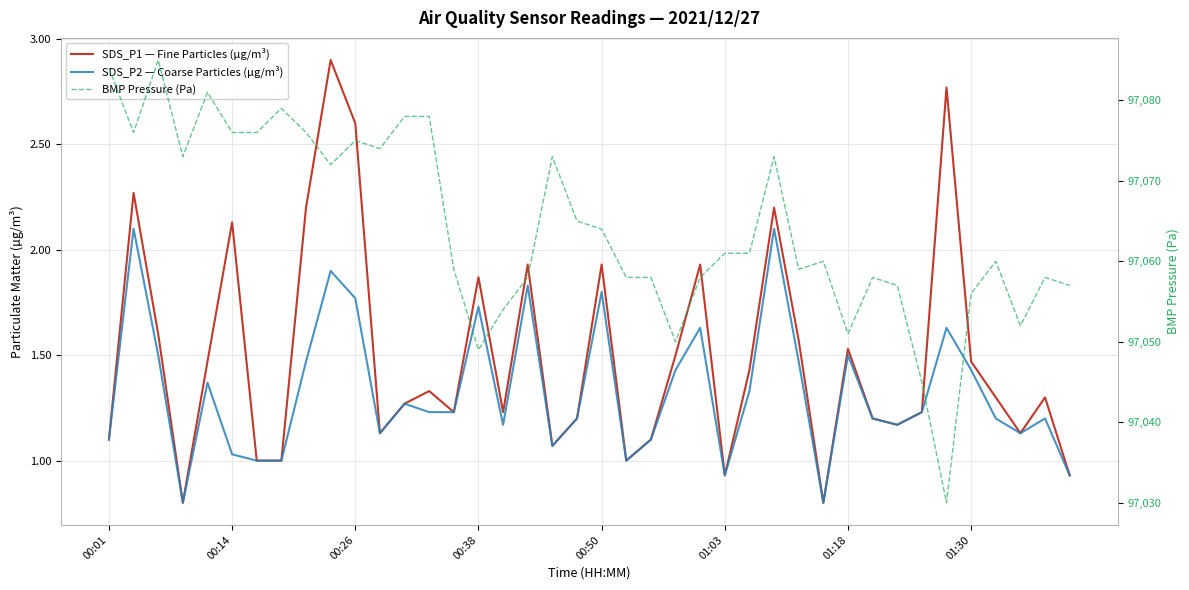

What is the sum of all BMP Pressure (Pa) values?

3882567.0